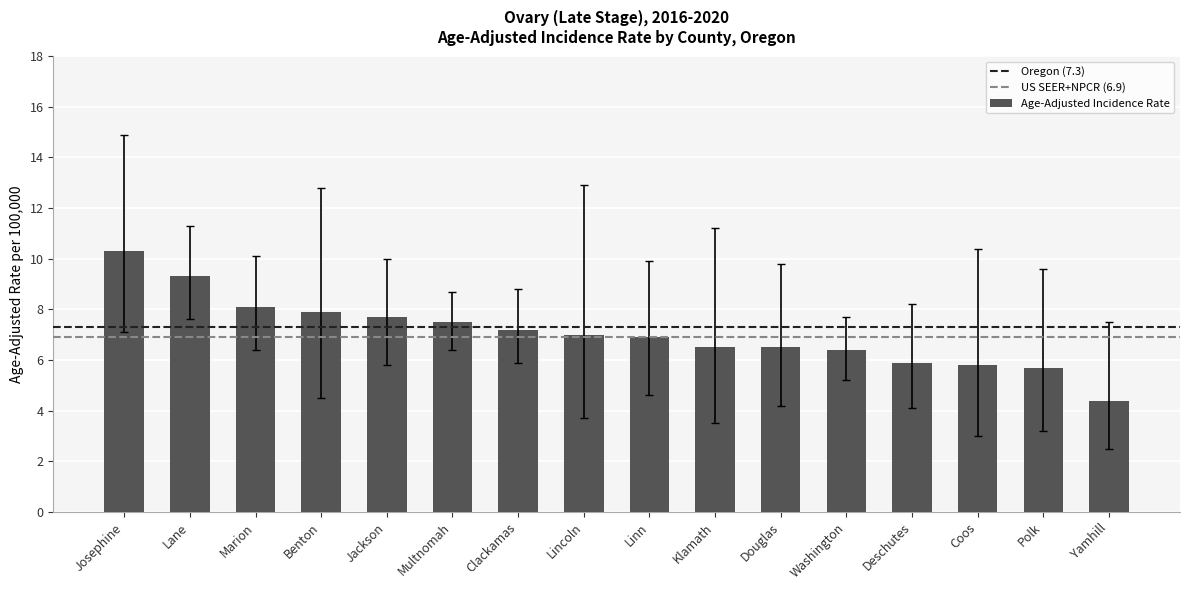

What is the difference between the values at Douglas and Josephine?

3.8